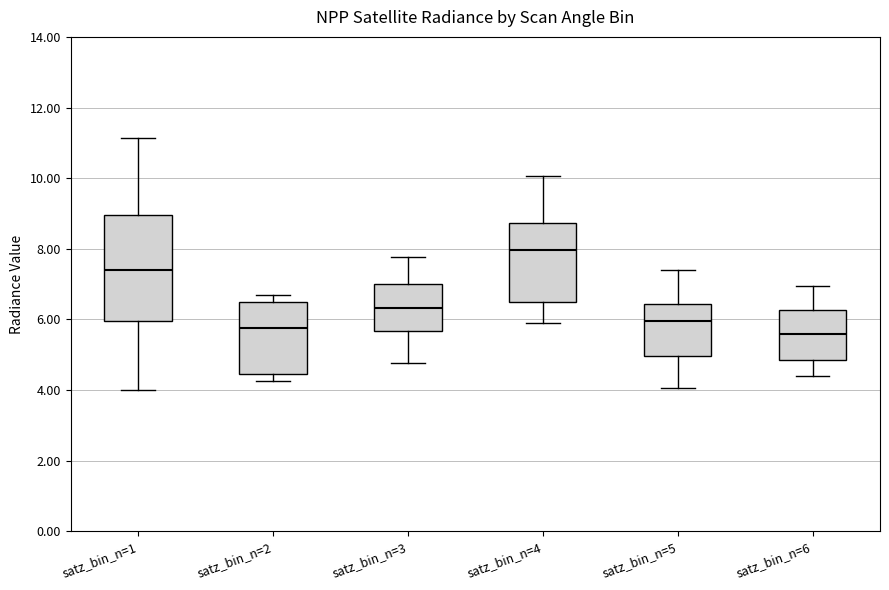

Reading left to right, read every box against the y-axis: the position of its median line, the range the box covers, and the ends of its whiskers. The values are not printed on the chart, so give them approximately, as read against the axis.

satz_bin_n=1: median 7.4, box 6.0 to 9.0, whiskers 4.0 to 11.2
satz_bin_n=2: median 5.8, box 4.4 to 6.4, whiskers 4.2 to 6.6
satz_bin_n=3: median 6.4, box 5.6 to 7.0, whiskers 4.8 to 7.8
satz_bin_n=4: median 8.0, box 6.6 to 8.8, whiskers 6.0 to 10.0
satz_bin_n=5: median 6.0, box 5.0 to 6.4, whiskers 4.0 to 7.4
satz_bin_n=6: median 5.6, box 4.8 to 6.2, whiskers 4.4 to 7.0